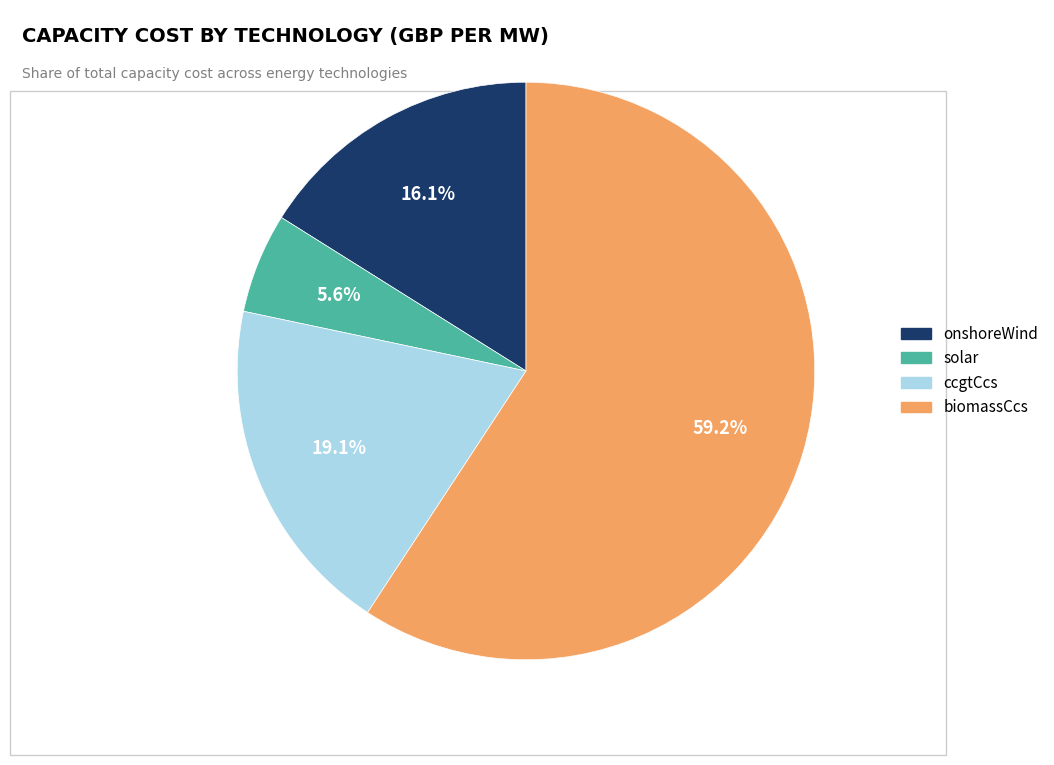

How many slices are in this pie chart?

4